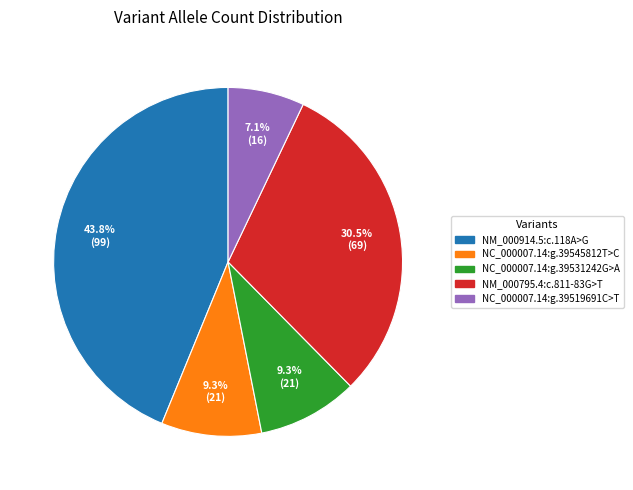

Do NC_000007.14:g.39545812T>C and NC_000007.14:g.39519691C>T together represent more than half of the pie?

No